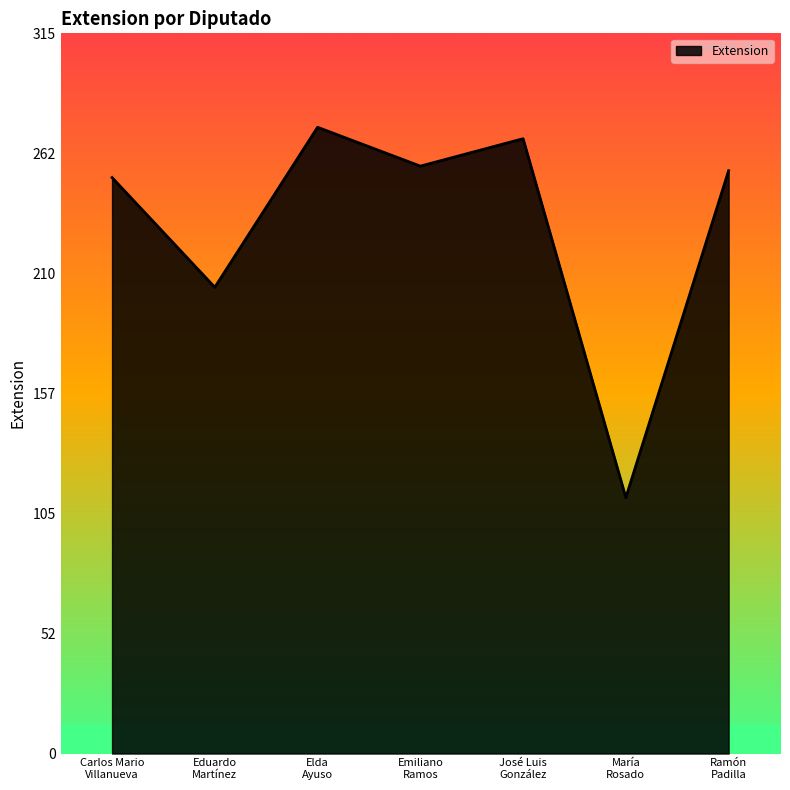

What is the greatest value displayed?

274